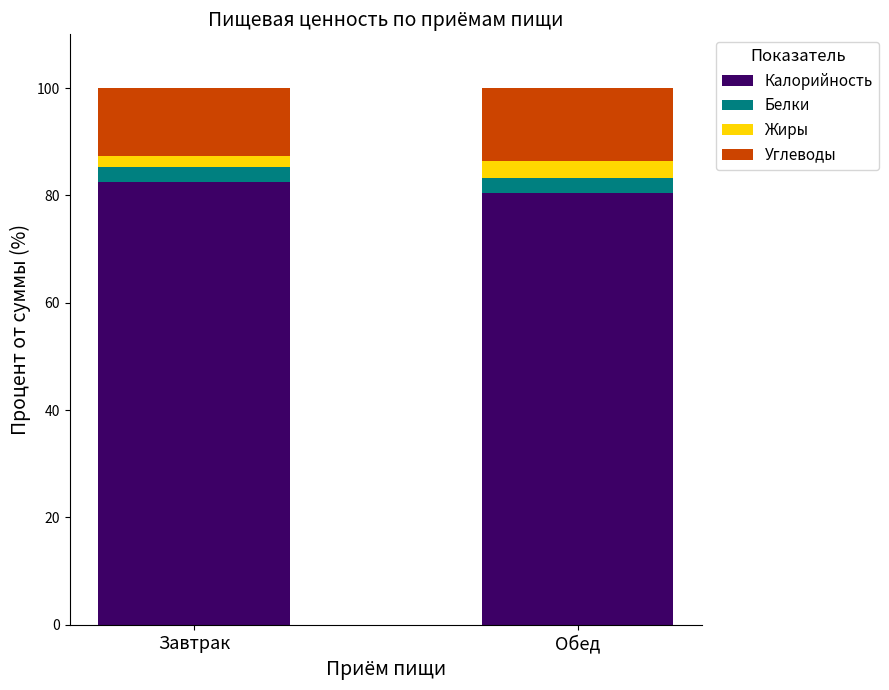

True or false: Калорийность has a value of 139.3 at Завтрак.

False